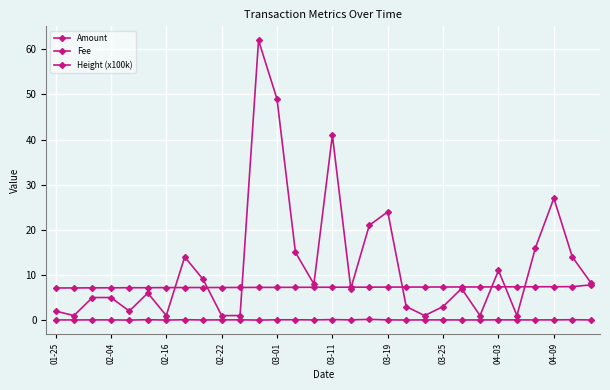

How many categories are shown in the chart?

30